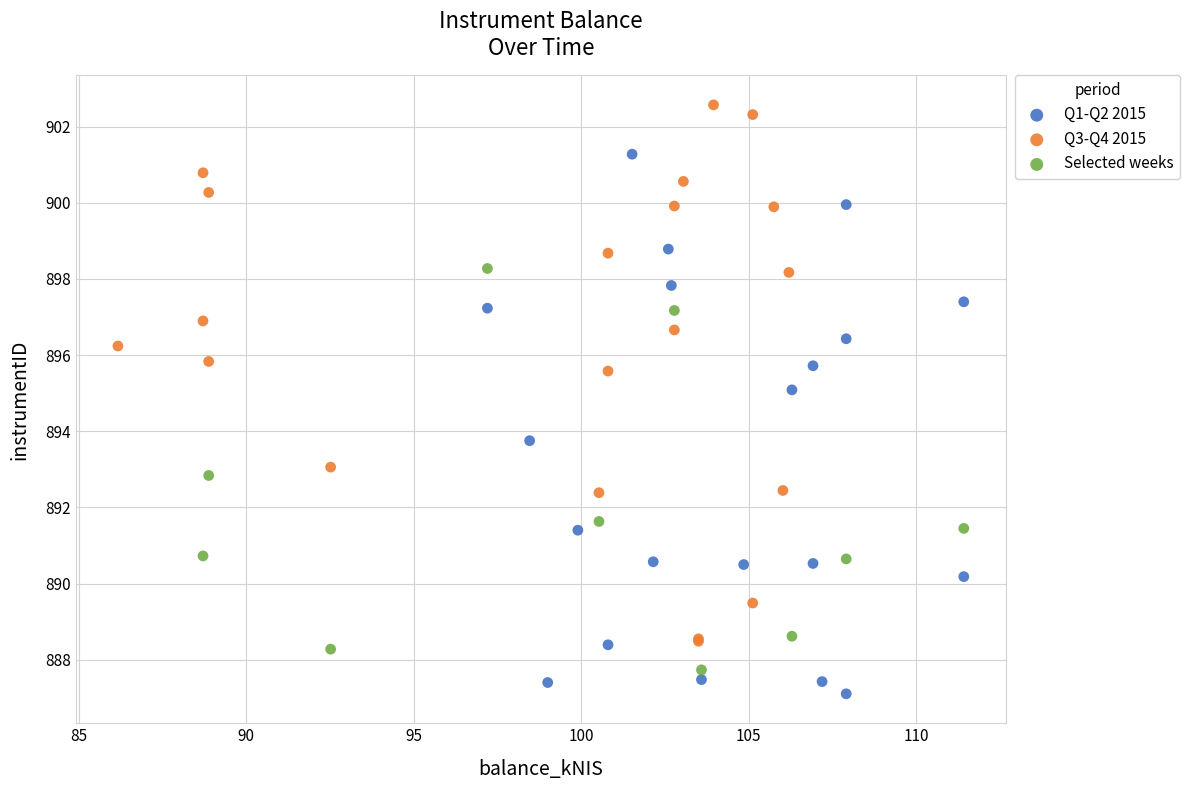

Which series reaches the maximum Y coordinate?

Q3-Q4 2015